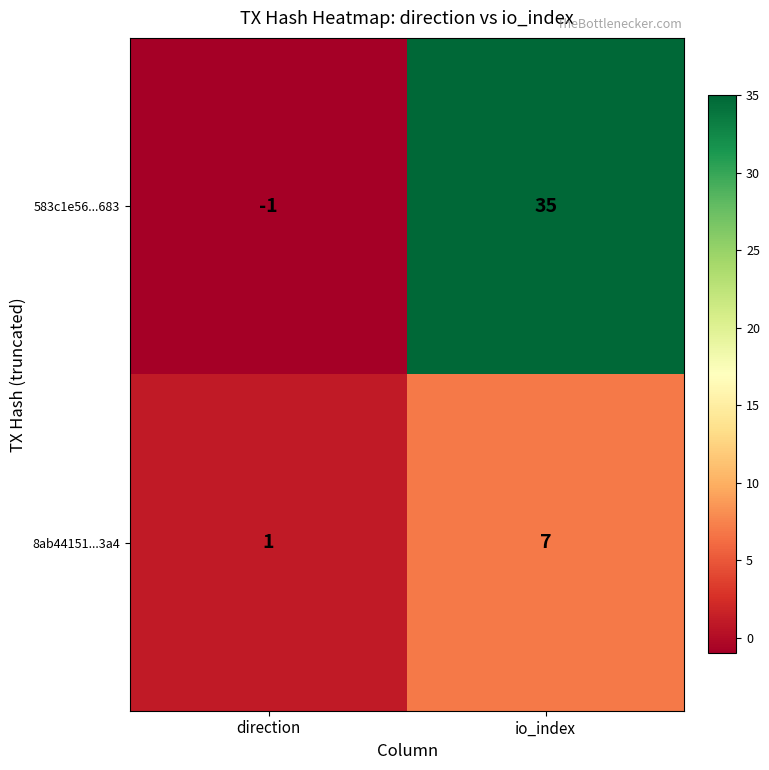

What is the difference between the 8ab44151...3a4 values at direction and io_index?

6